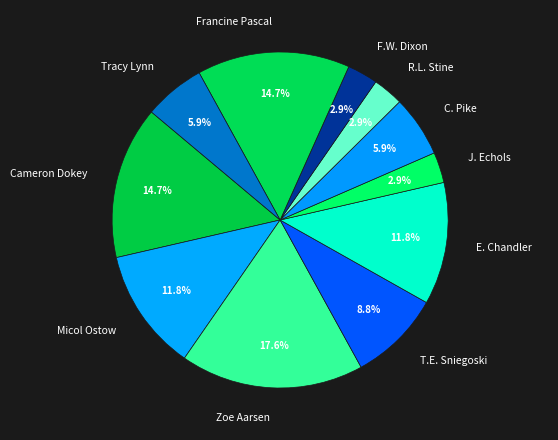

What is the ratio of the value at F.W. Dixon to the value at R.L. Stine?

1.0